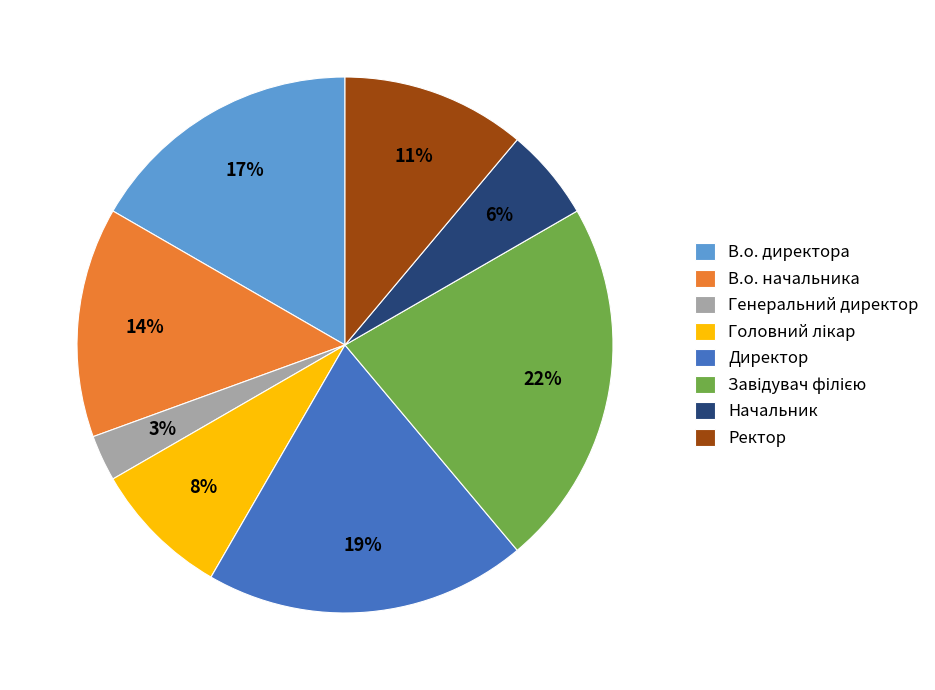

To the nearest percent, what portion does В.о. директора represent?

17%